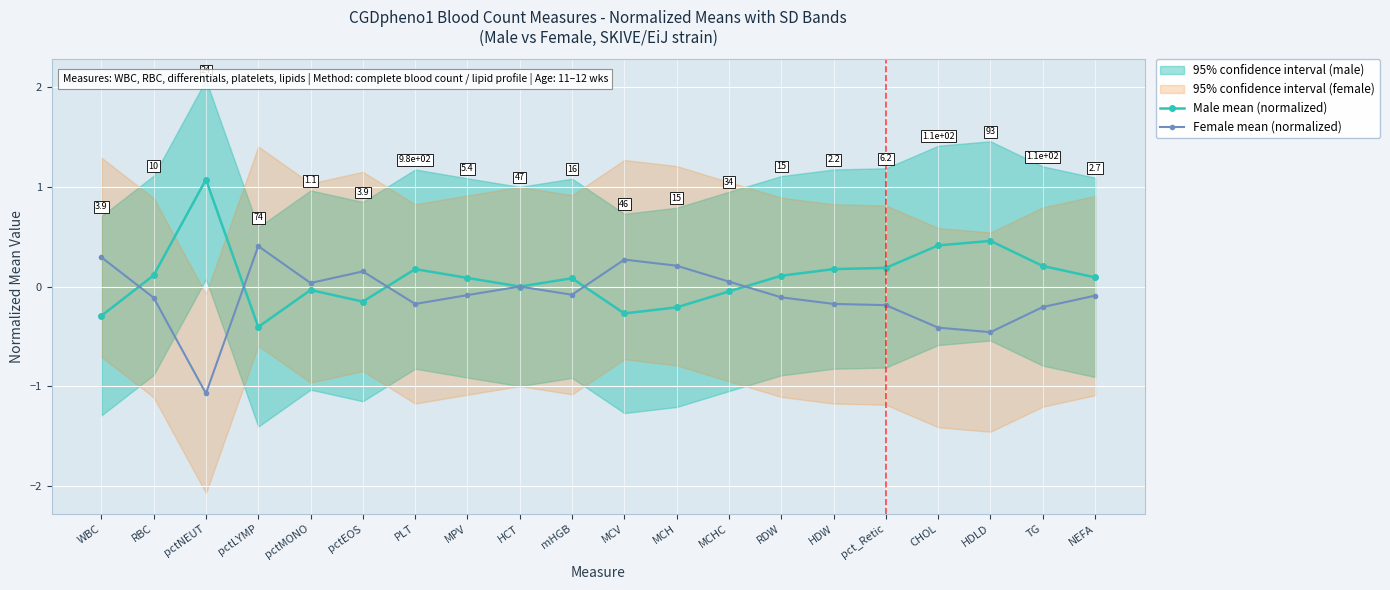

What is the smallest value displayed?

-1.1